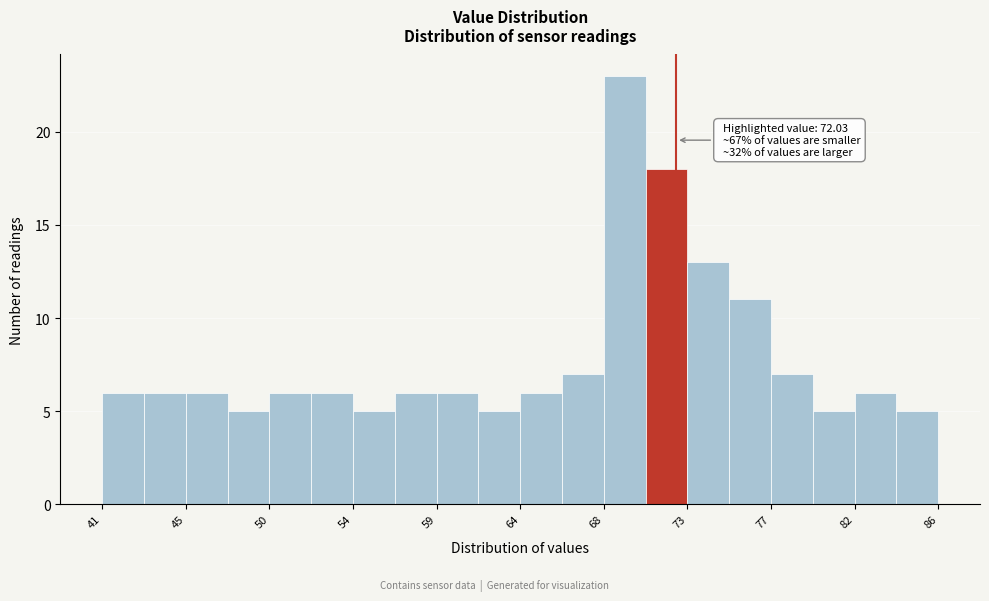

Which range on the x-axis has the tallest bar?

68.0 to 70.5